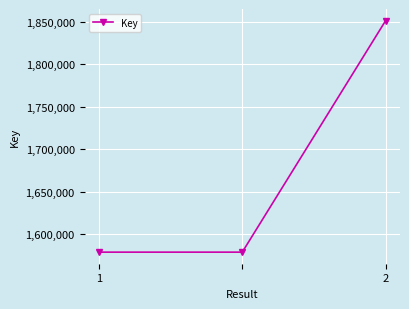

Count the number of categories in the chart.

3